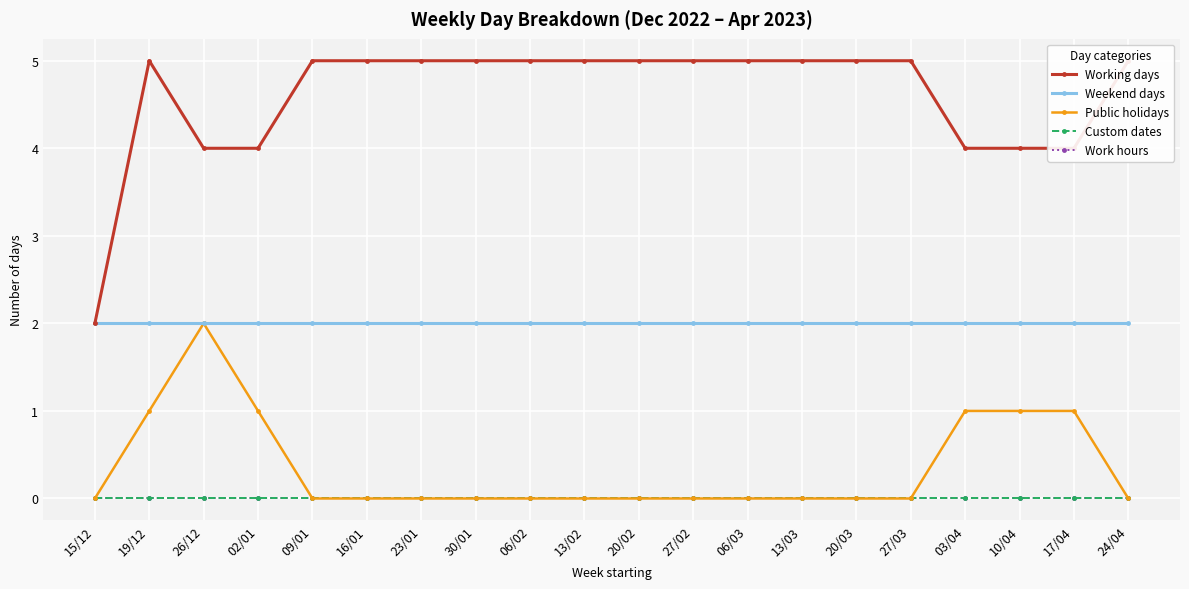

Which category has the highest value in the Working days series?

19/12